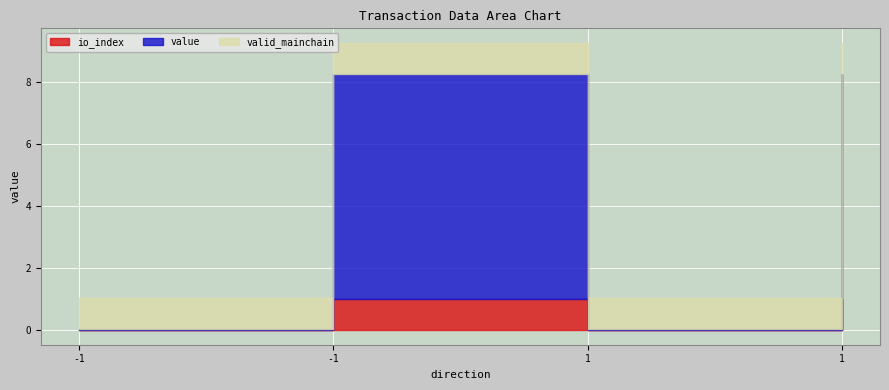

True or false: io_index and value cross at least once.

False